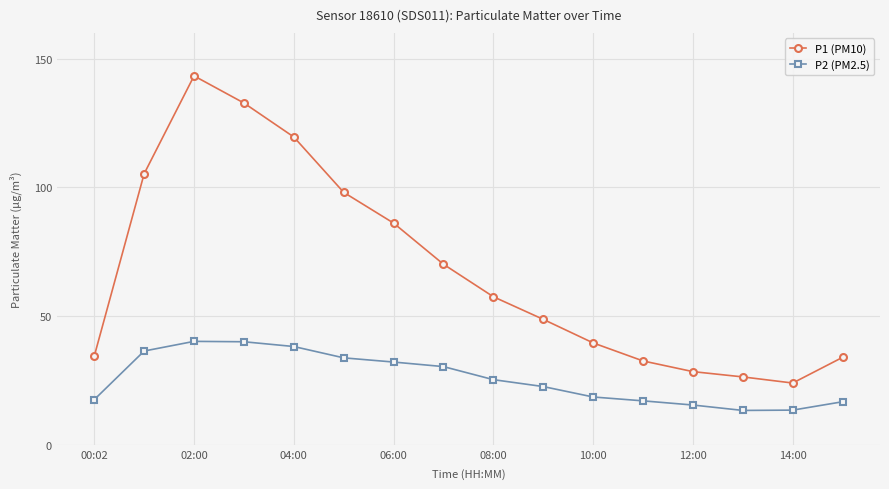

Which series has the largest range (max minus min)?

P1 (PM10)